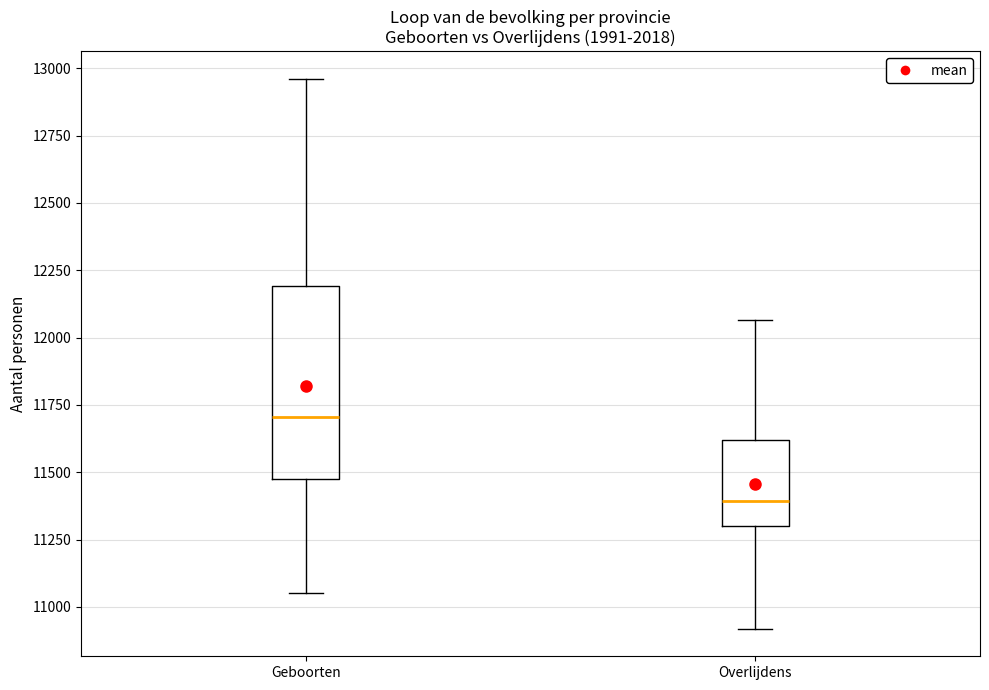

Which box is the tallest, from its lower edge to its upper edge?

Geboorten